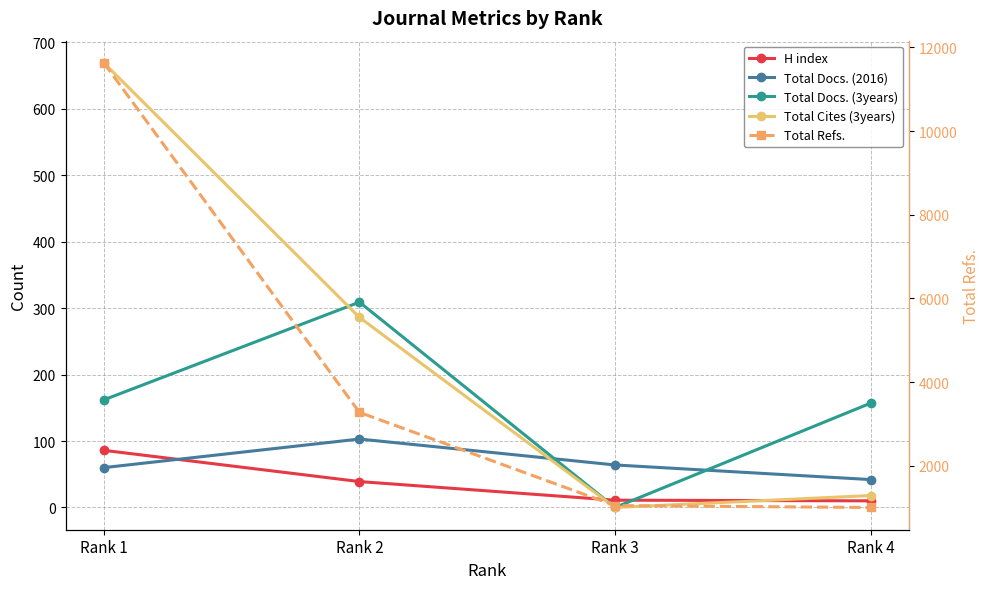

What is the difference between the second highest and minimum values in the H index series?

29